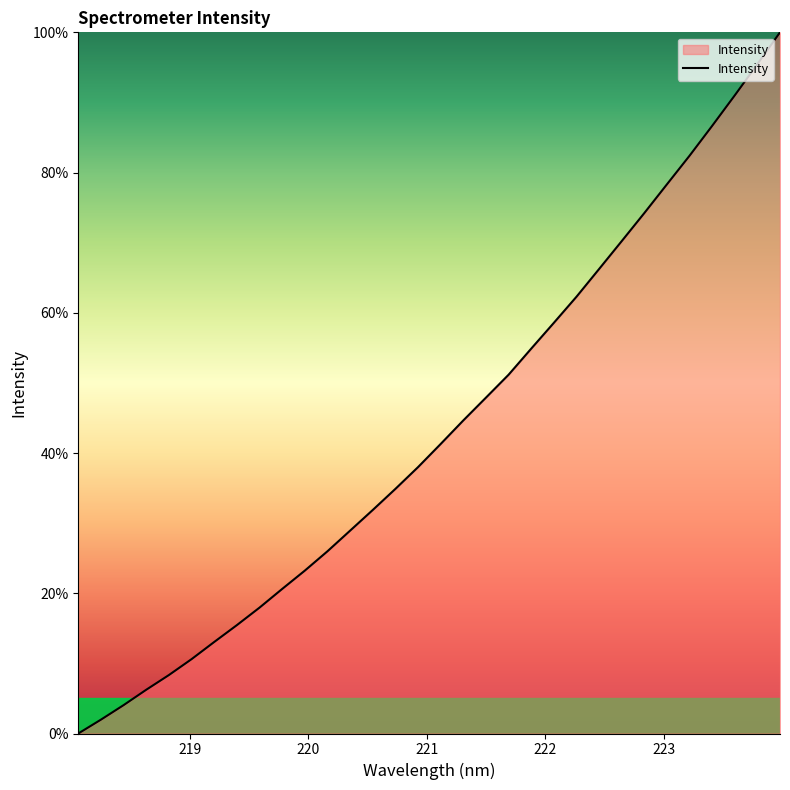

What is the maximum value shown in the chart?

100.0